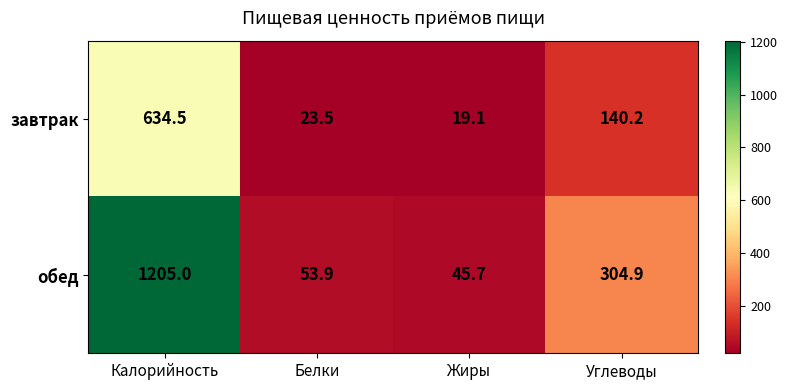

Where does the завтрак series first go above 140?

Калорийность